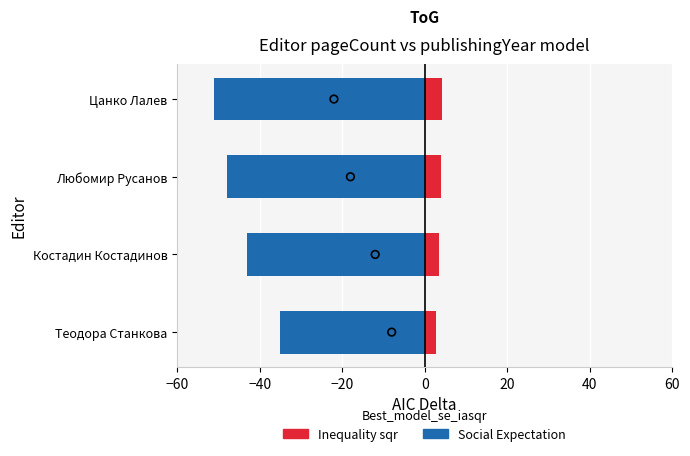

Which series has the largest total across all categories?

Inequality sqr